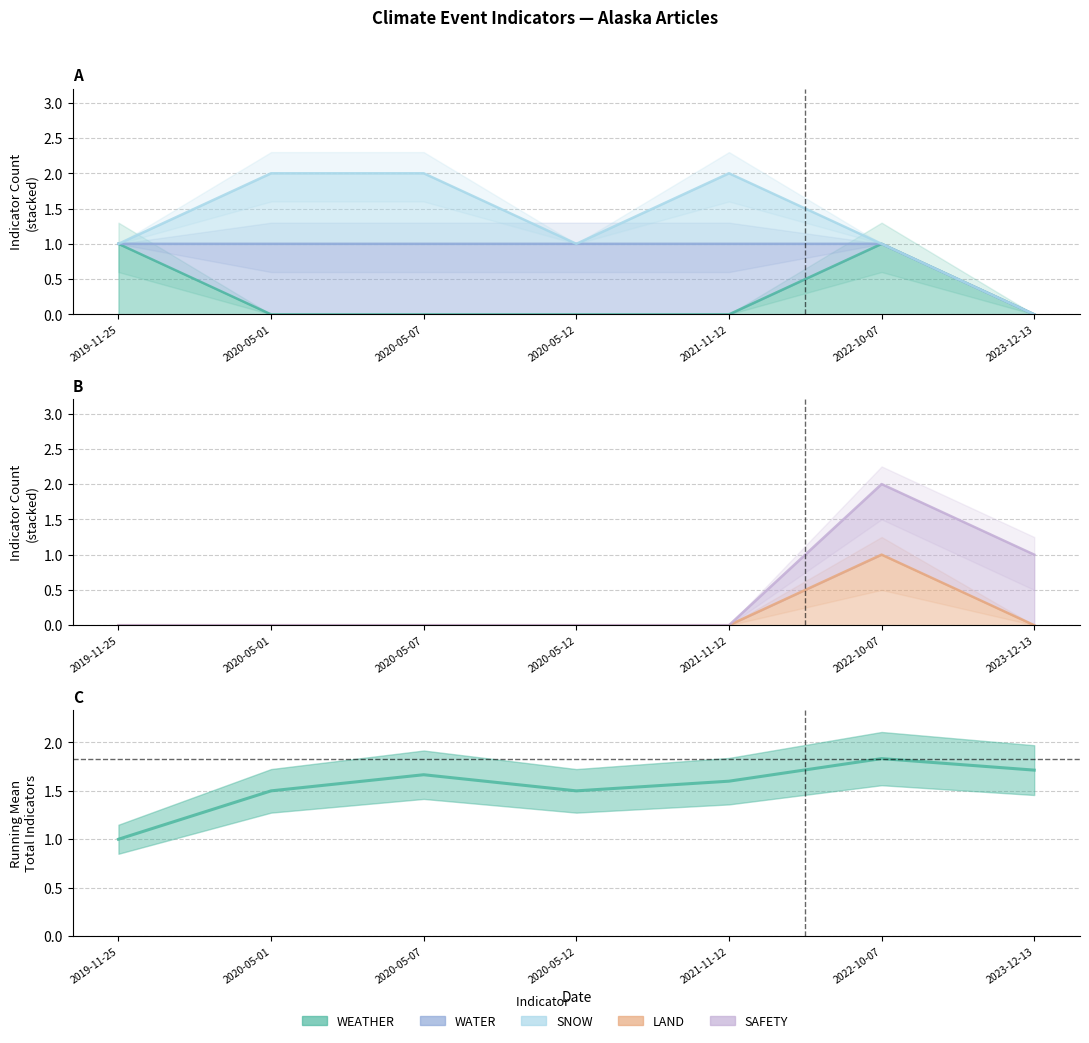

Is the value of SAFETY at 2021-11-12 greater than the value of LAND at 2022-10-07?

No